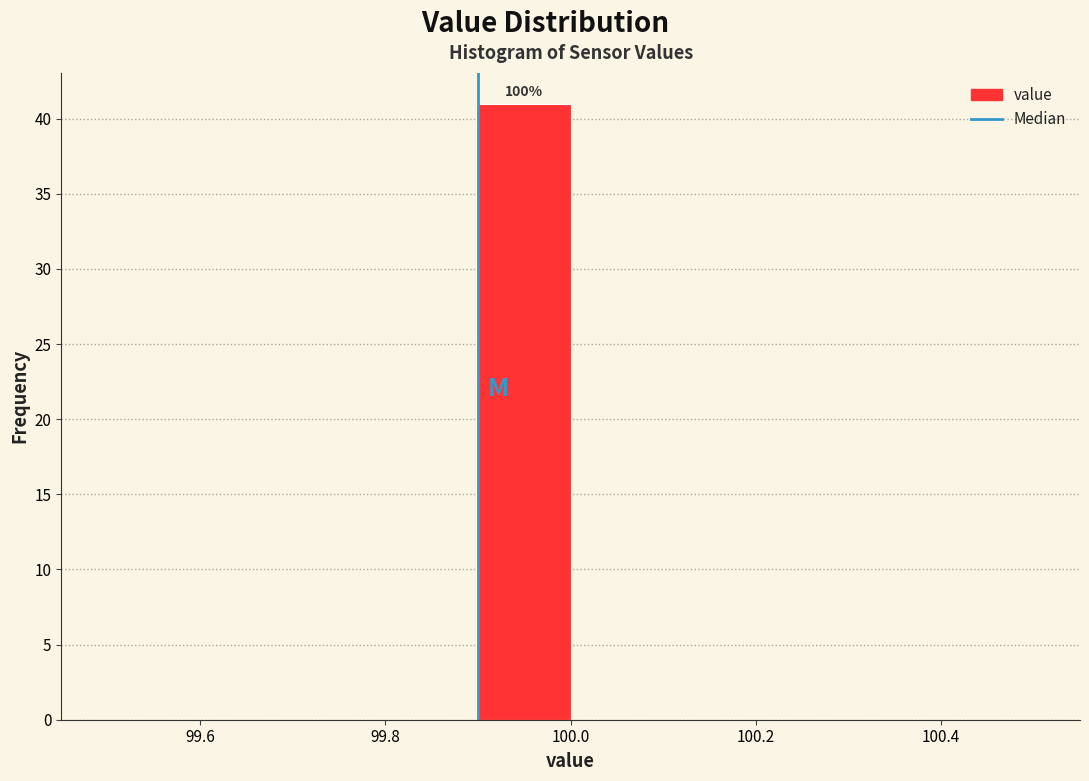

Which range on the x-axis has the tallest bar?

99.9 to 100.0